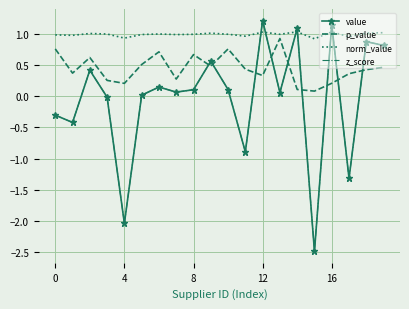

Which category has the highest value in the p_value series?

13